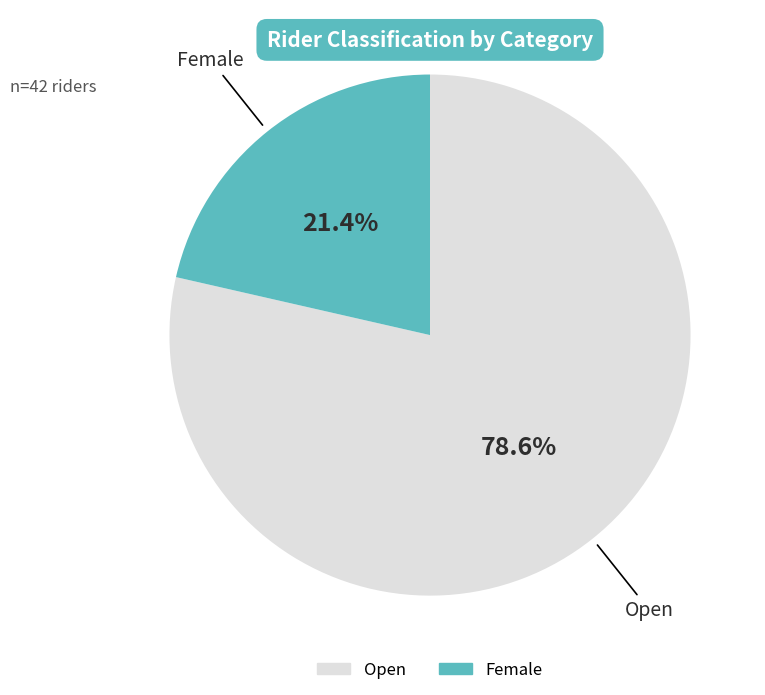

To the nearest percent, what percentage of the pie is Female?

21%